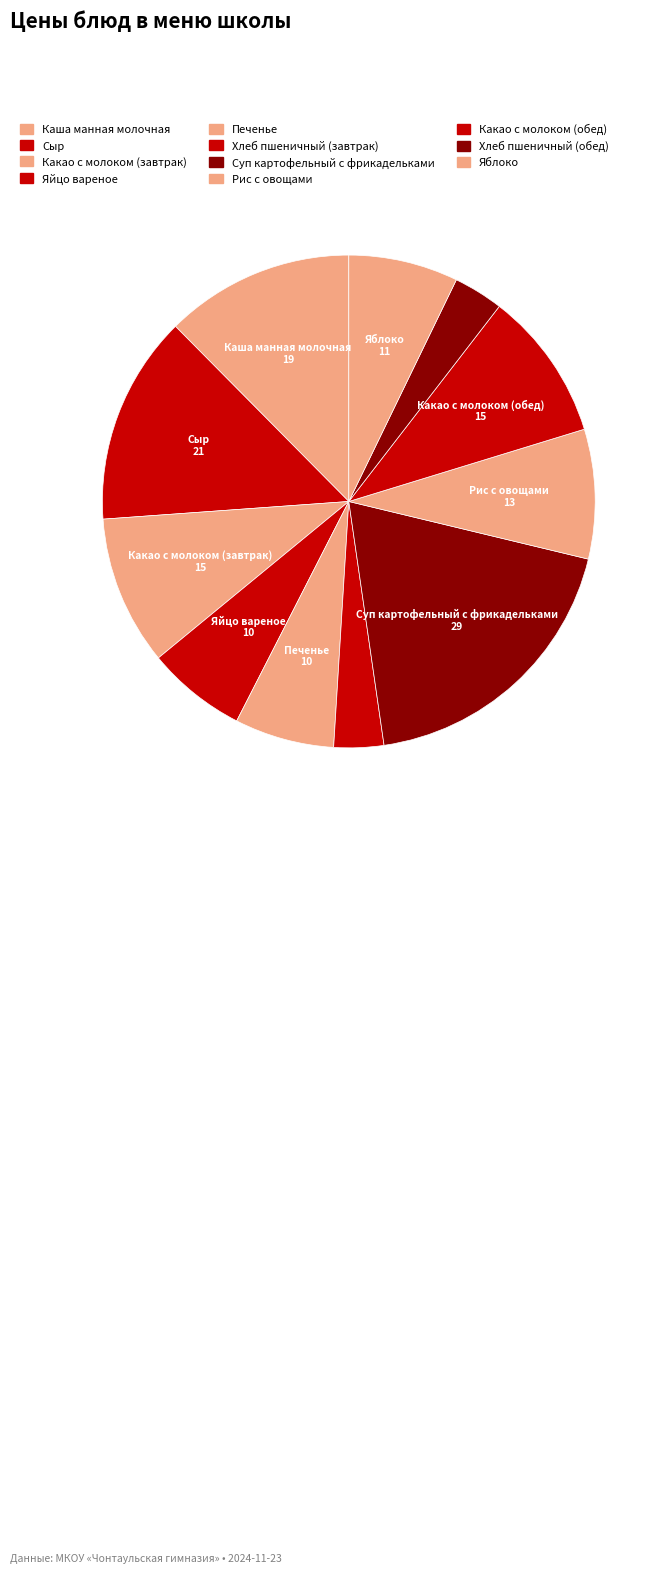

What is the largest slice in the pie chart?

Суп картофельный с фрикадельками